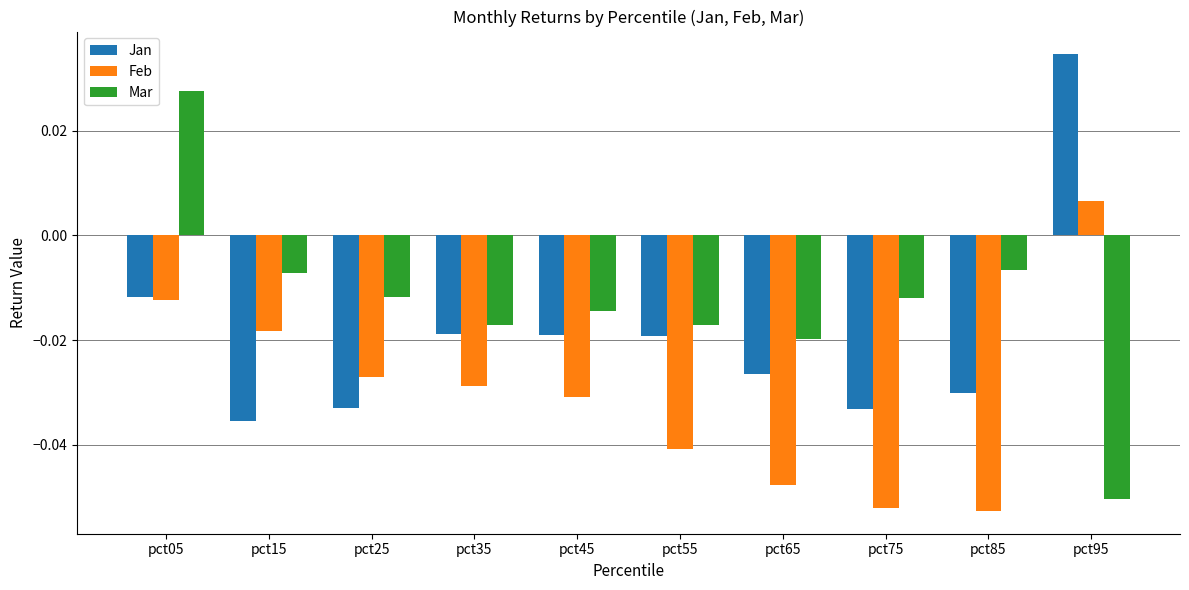

Between pct45 and pct95, which series saw the biggest shift?

Jan